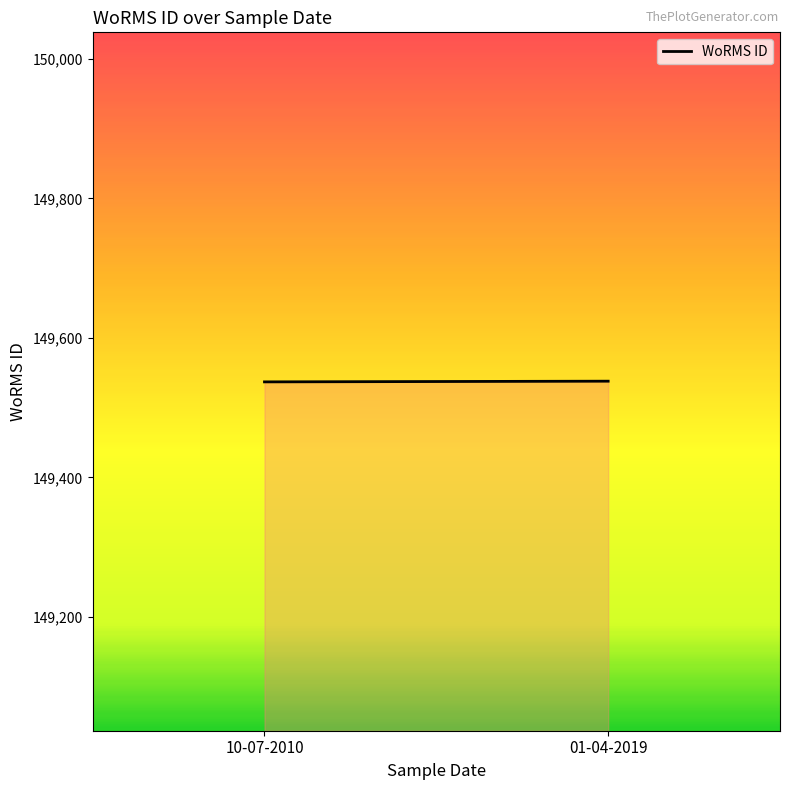

Reading left to right, extract all data points from this chart.

10-07-2010=149537	01-04-2019=149538